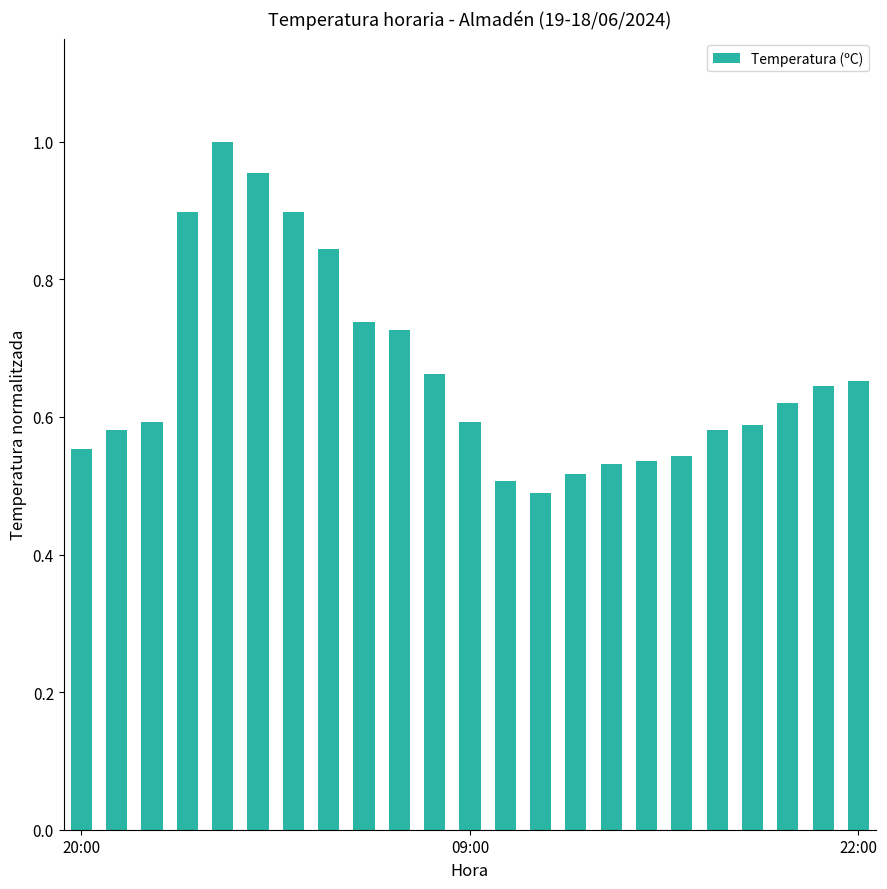

What is the sum of all values?

15.3